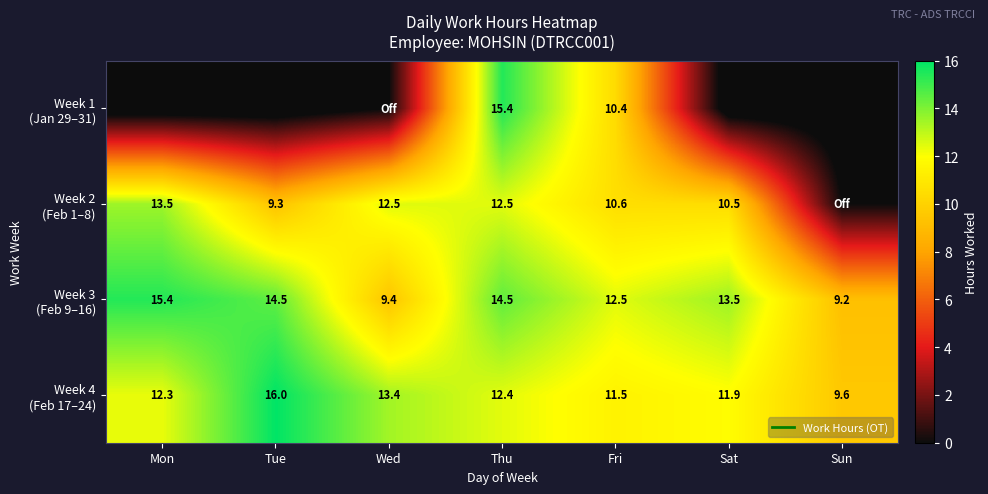

Rank the series by their maximum value, from lowest to highest.

Week 2 (Feb 1–8), Week 3 (Feb 9–16), Week 1 (Jan 29–31), Week 4 (Feb 17–24)